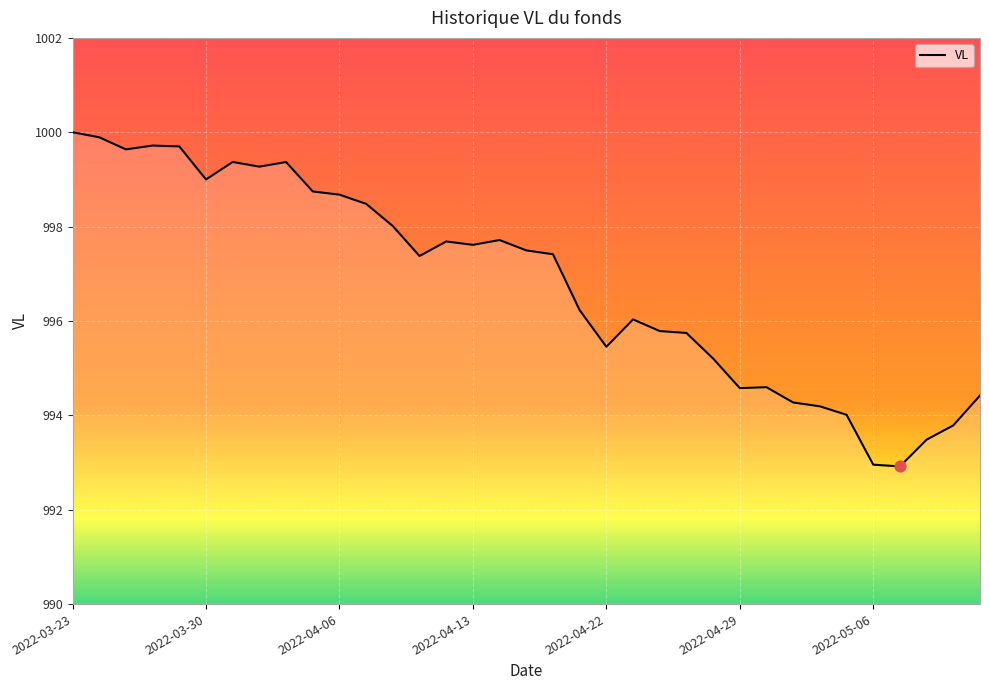

What is the difference between the maximum and minimum values?

7.1